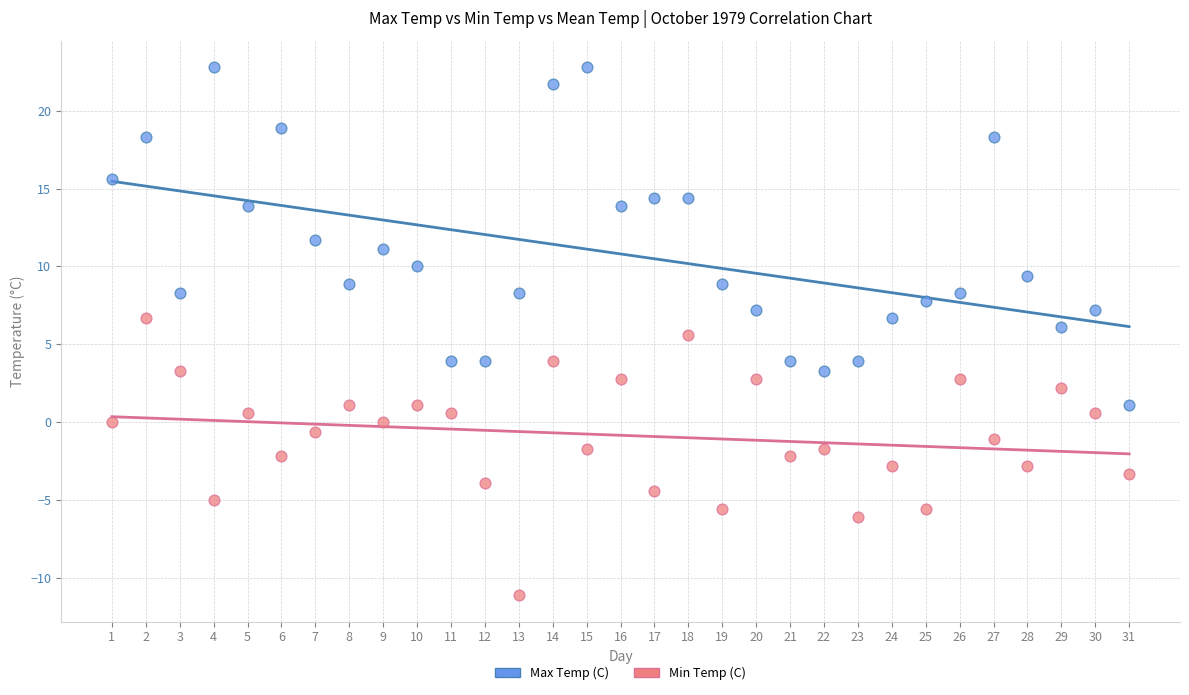

Across all data points, what is the range of X values (max minus min)?

30.0